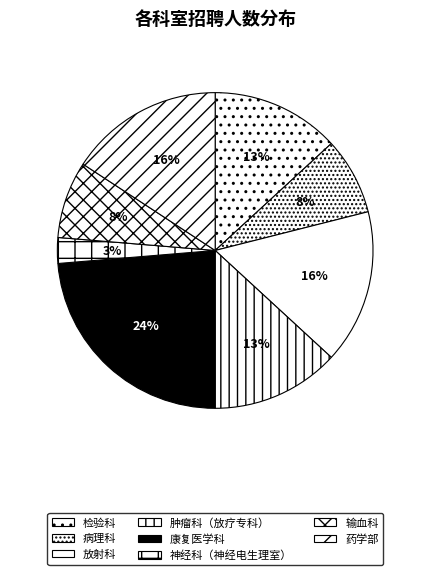

Between 神经科（神经电生理室） and 药学部, which is larger?

药学部